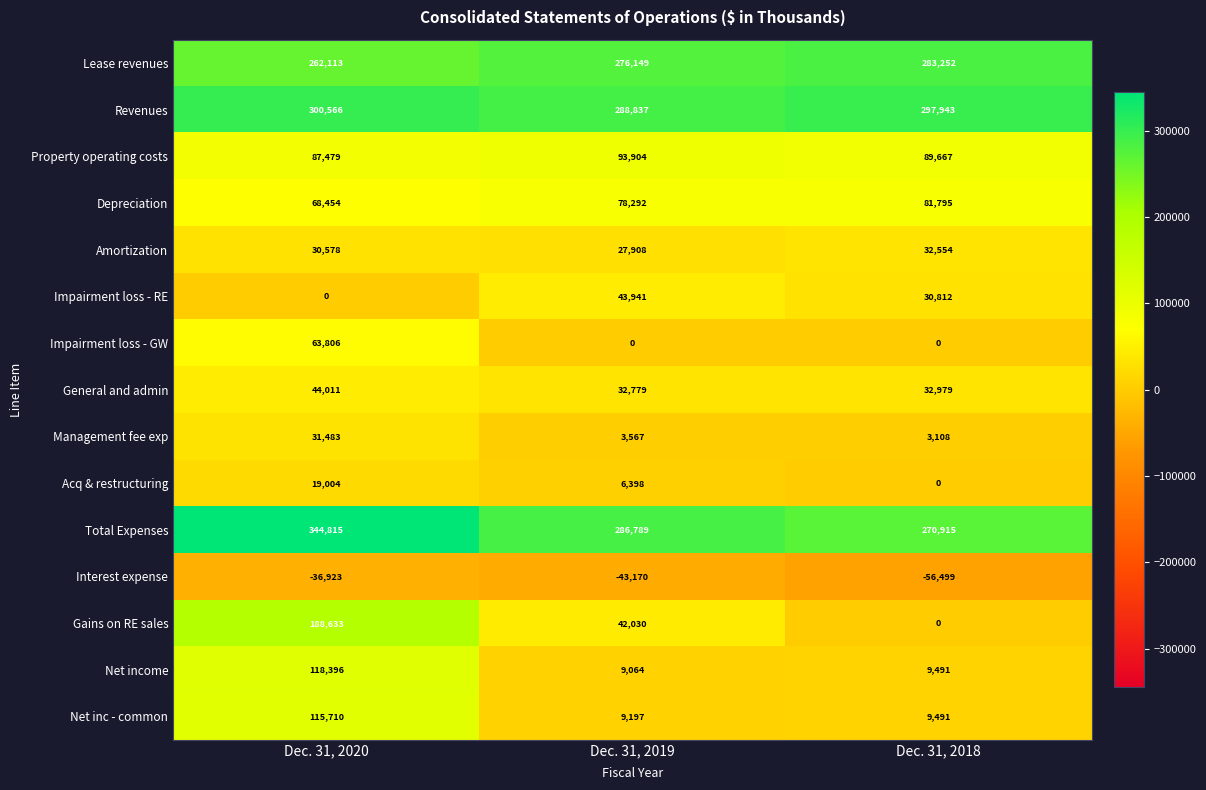

Which category has the highest value across all series?

Dec. 31, 2020